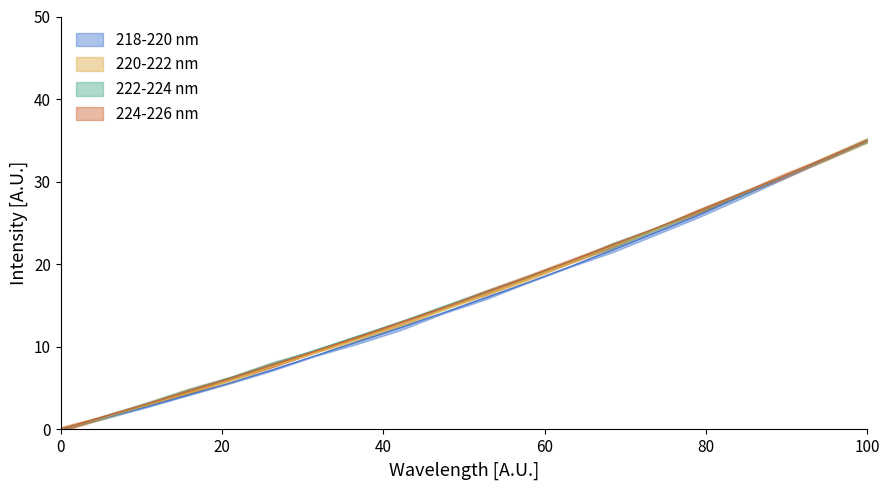

What are all the series names shown in the legend?

218-220 nm, 220-222 nm, 222-224 nm, 224-226 nm